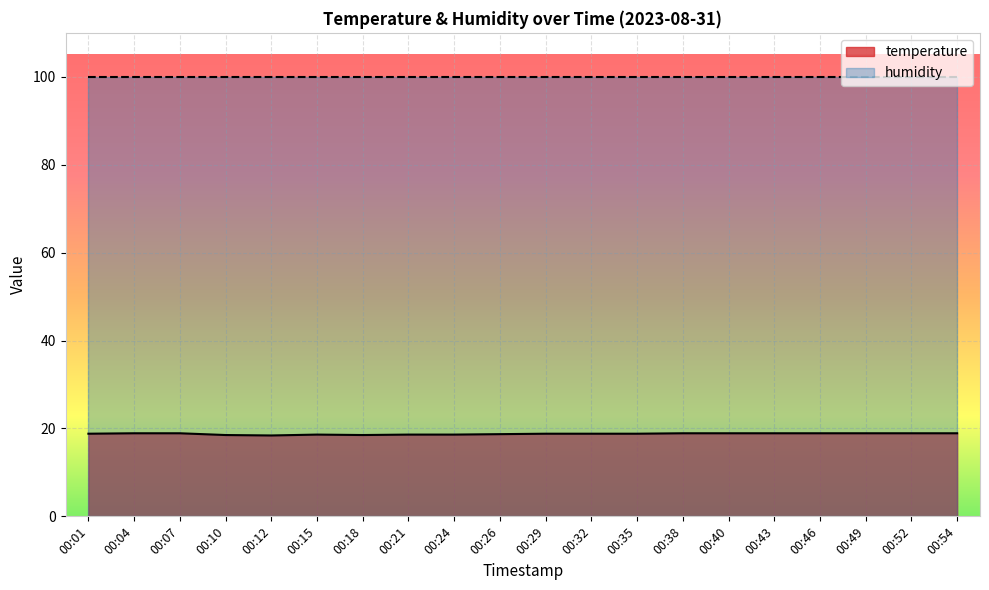

What is the value of the 20th point from the left?

18.9